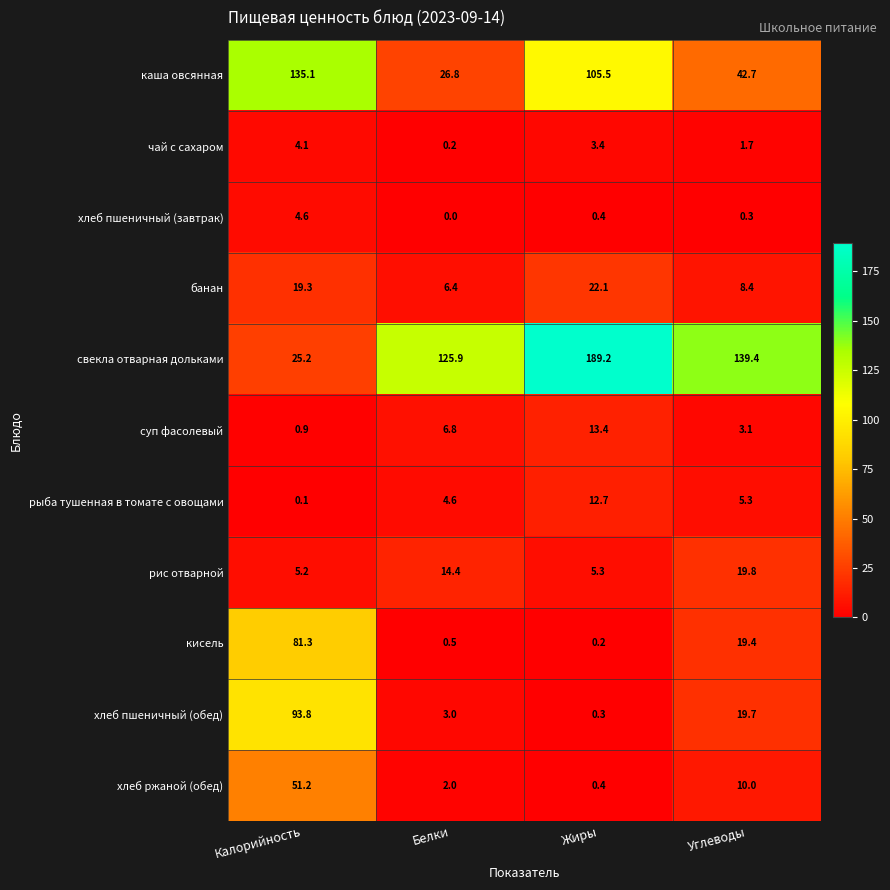

What is the spread (max minus min) of values at Жиры?

189.0